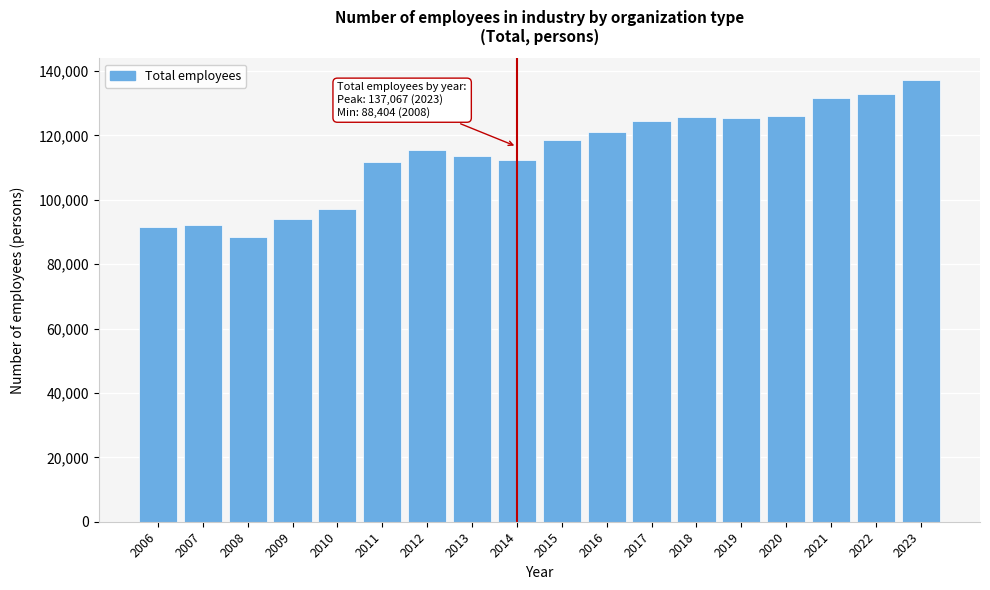

What is the value of the 3rd bar from the left?

88404